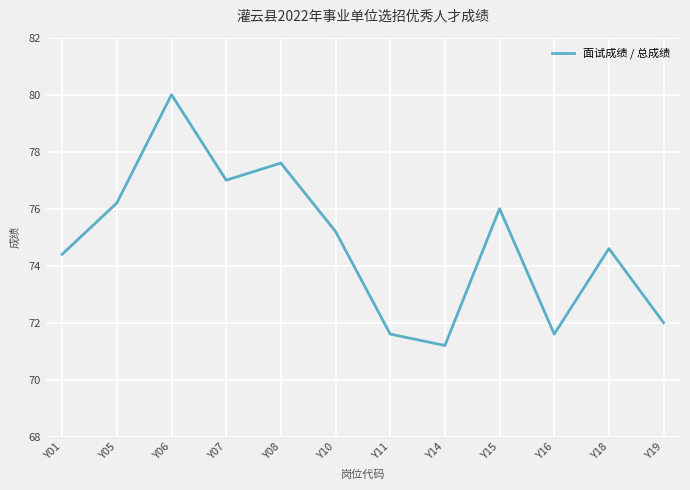

Reading left to right, what are all the values shown in this chart?

74.4	76.2	80.0	77.0	77.6	75.2	71.6	71.2	76.0	71.6	74.6	72.0